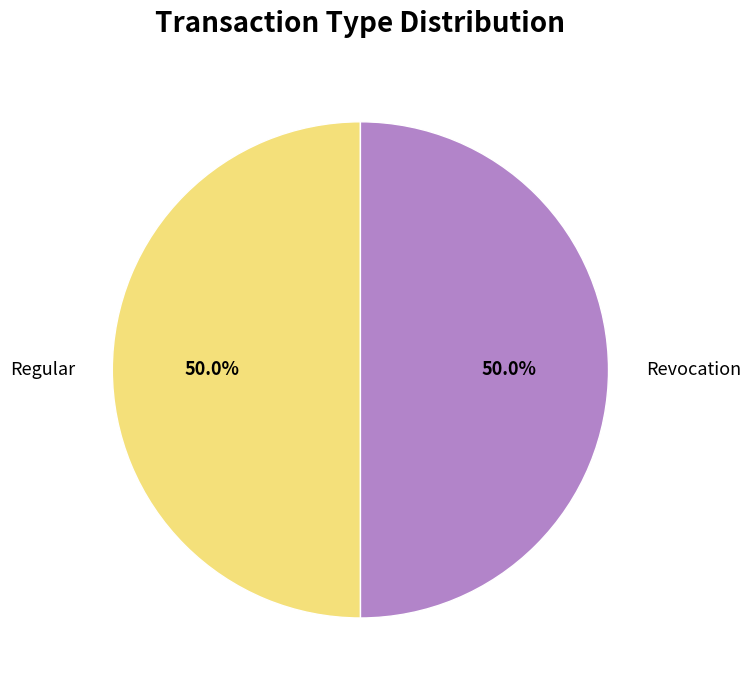

True or false: Regular accounts for 50% of the total.

True